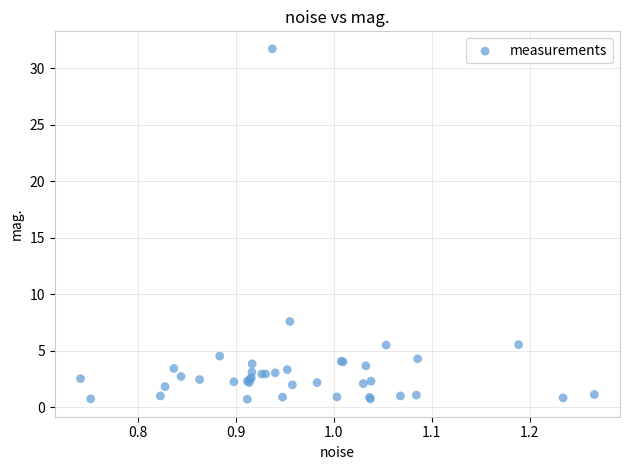

What Y value in the scatter plot is closest to 16?

7.6